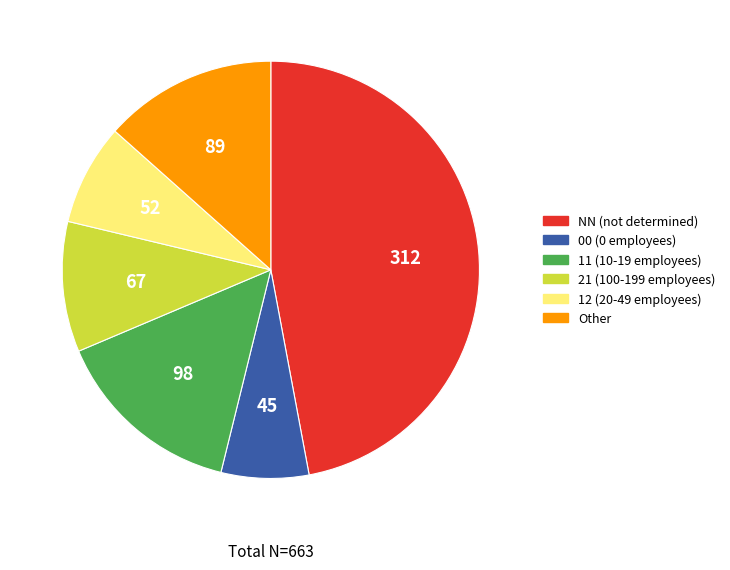

Which has a higher value, 00 or 11?

11